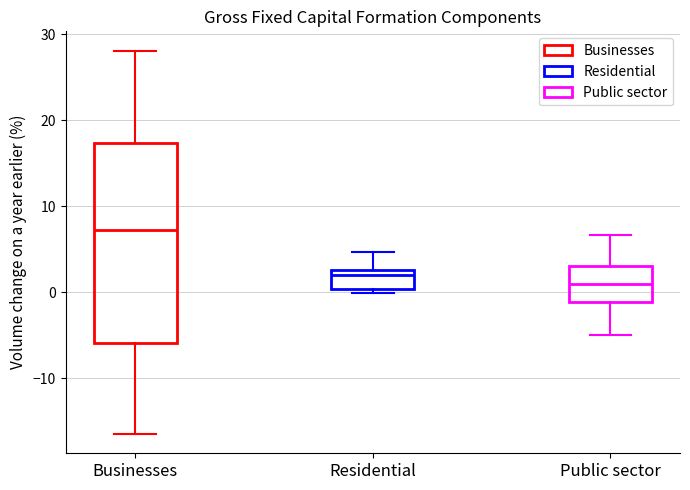

Where does the lower whisker of the box for Public sector end on the y-axis? The values are not printed on the chart, so give them approximately, as read against the axis.

-5